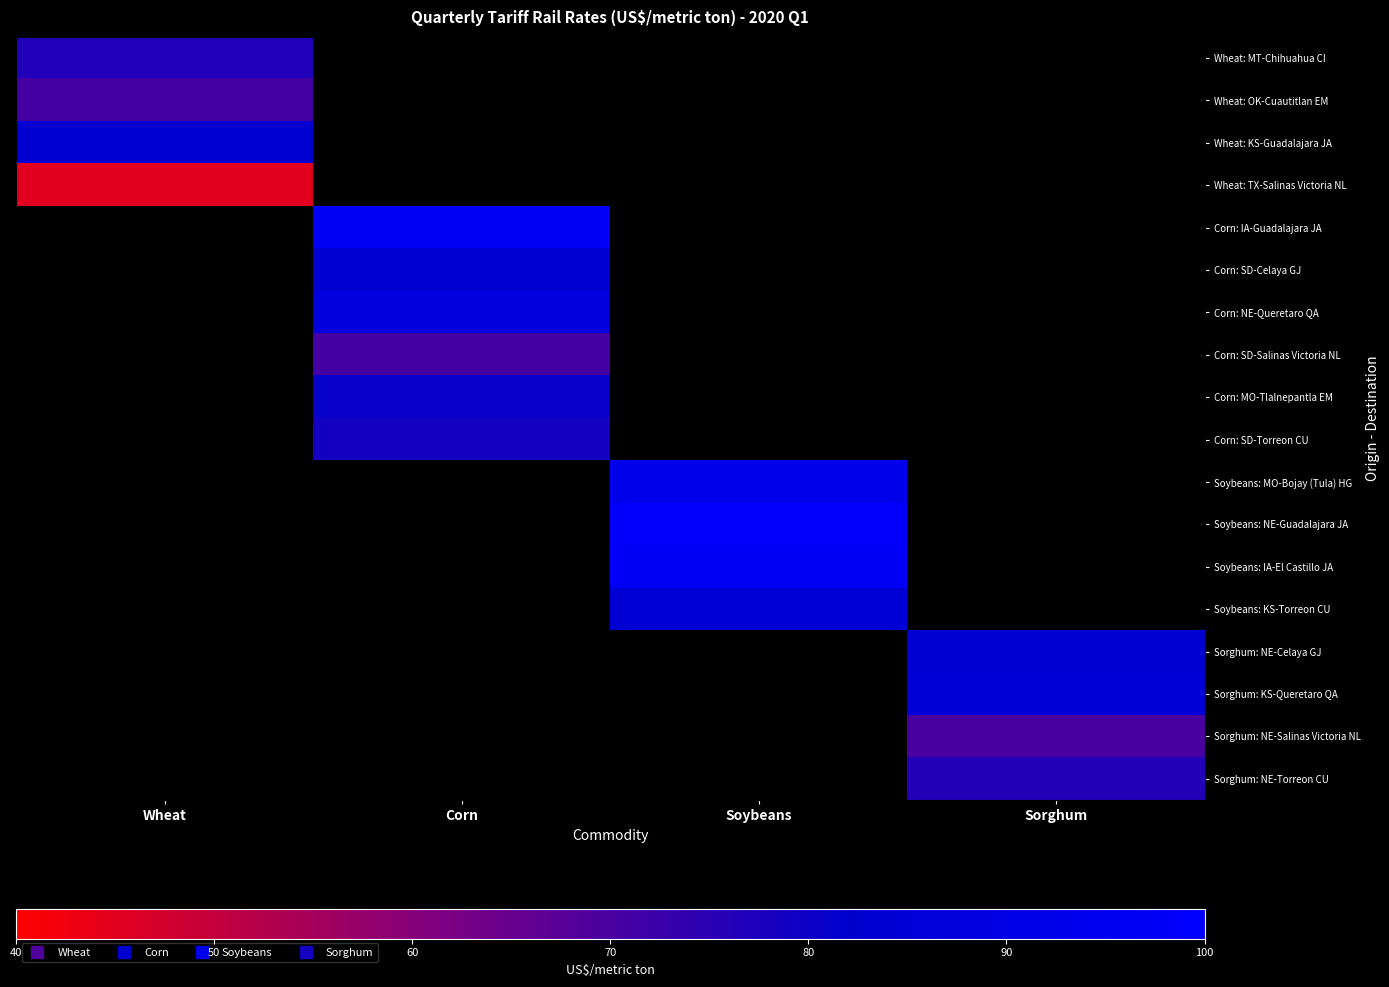

List the labels in order of Wheat: OK-Cuautitlan EM value, largest first.

Wheat, Corn, Soybeans, Sorghum